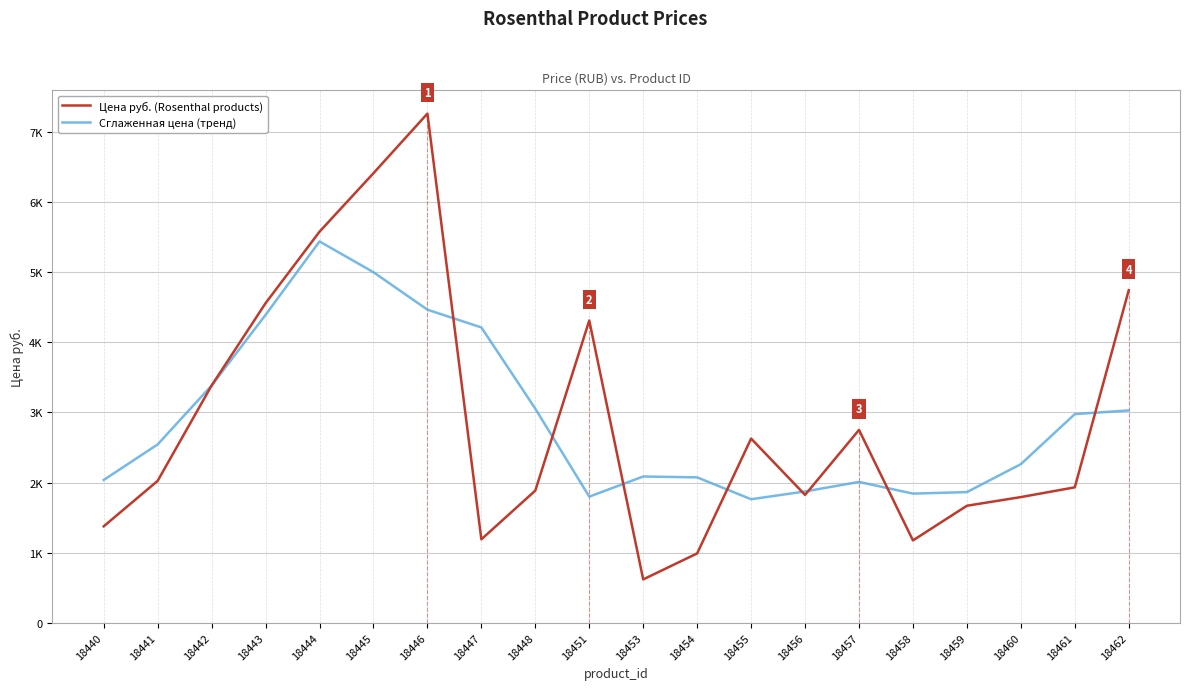

Does the chart display data point markers on the line(s)?

No